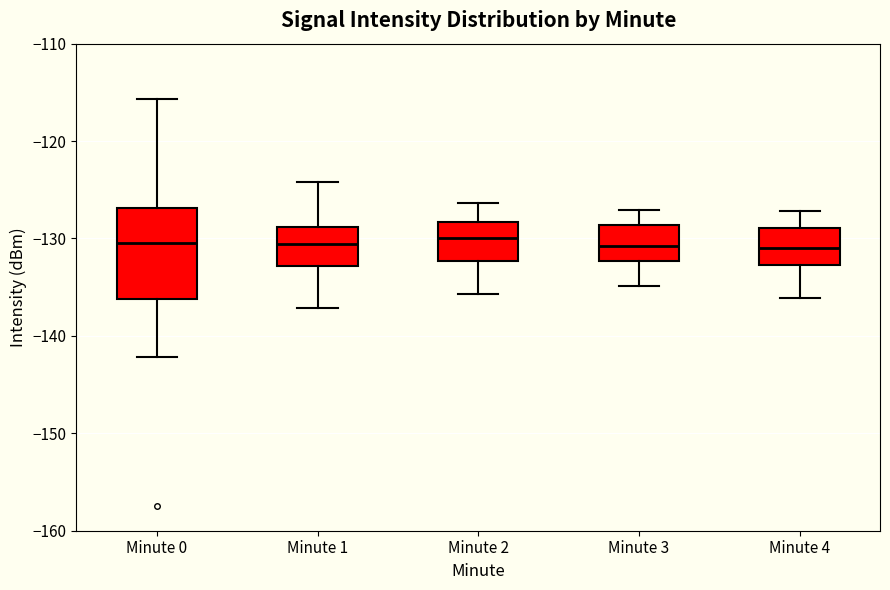

Where does the lower whisker of the box for Minute 1 end on the y-axis? The values are not printed on the chart, so give them approximately, as read against the axis.

-137